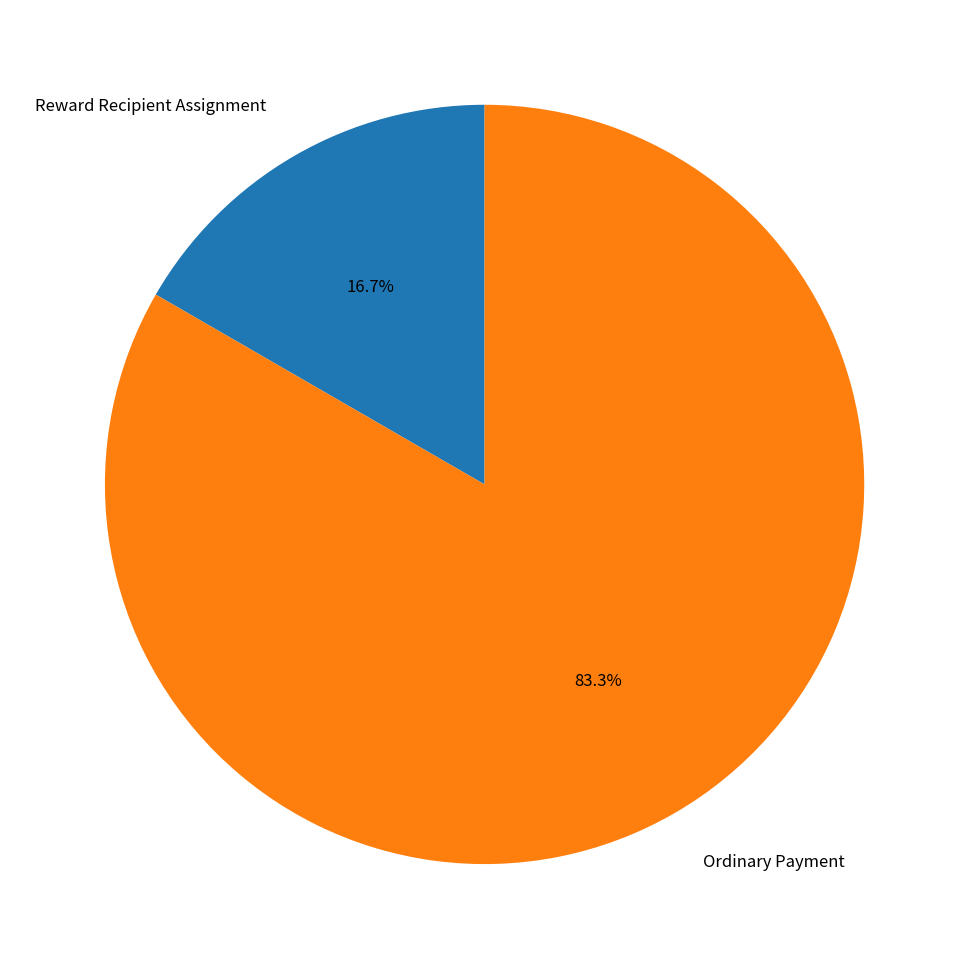

Which slice is the smallest?

Reward Recipient Assignment